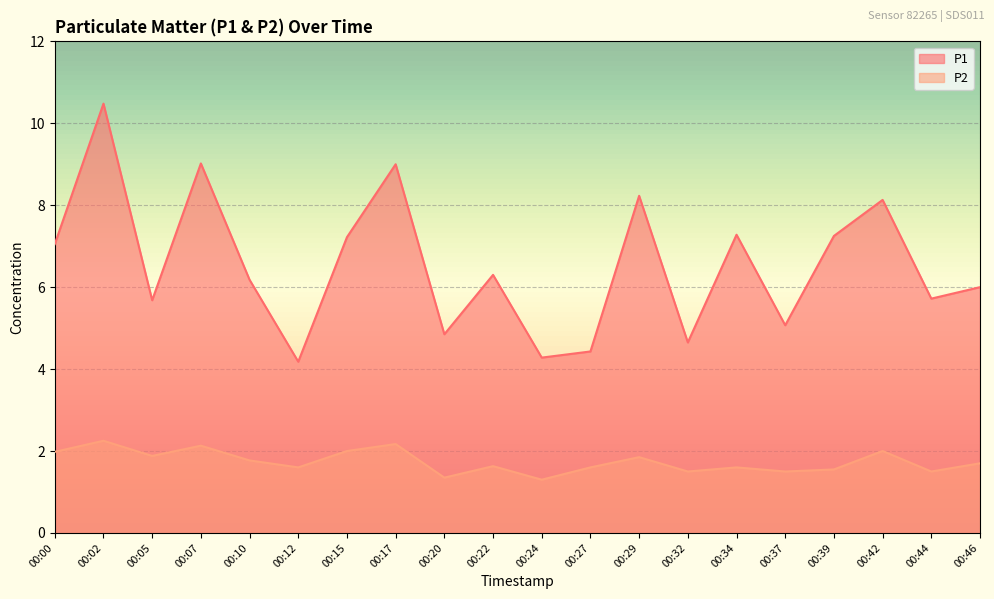

True or false: P2 has more than 2 interior local peaks.

True